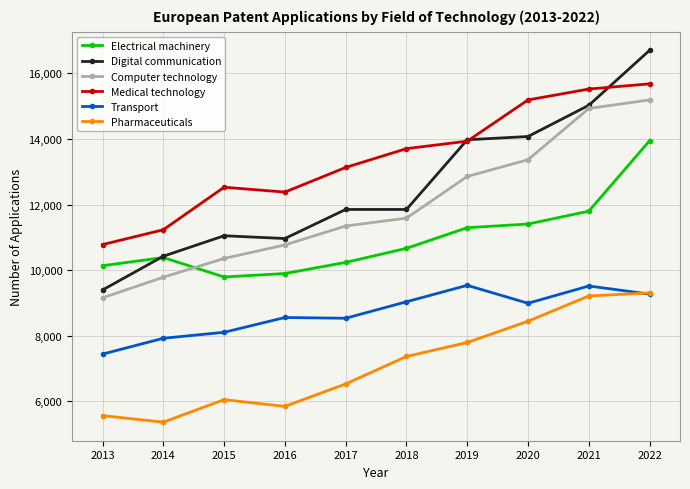

What value does the Electrical machinery series have at 2013, to the nearest 100?

10100